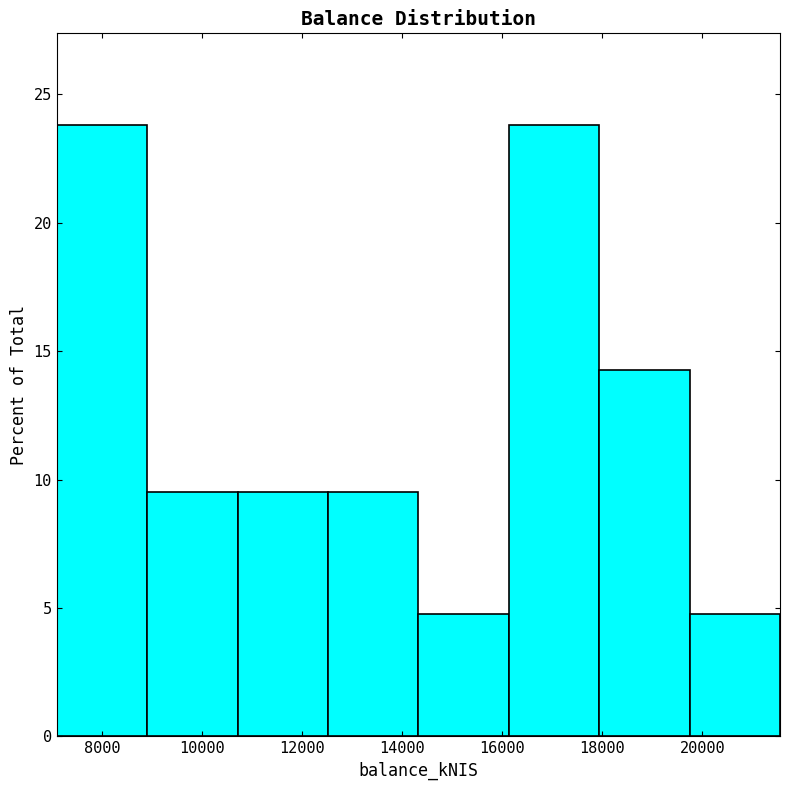

Reading left to right, transcribe this chart: for each bar, give the range it covers on the x-axis and its height. Neither the bar edges nor the heights are printed on the chart, so give them approximately, as read against the axes.

7000 to 9000: 24.0
9000 to 10800: 9.5
10800 to 12600: 9.5
12600 to 14400: 9.5
14400 to 16200: 5.0
16200 to 18000: 24.0
18000 to 19800: 14.5
19800 to 21600: 5.0